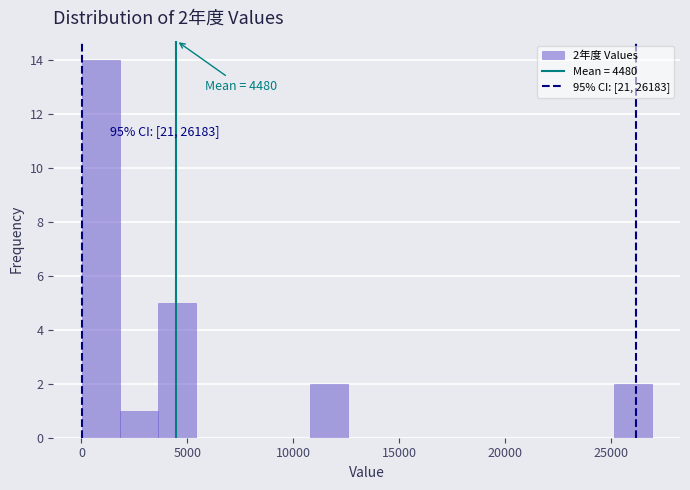

Read against the x-axis, roughly where is the centre of the tallest bar?

1000